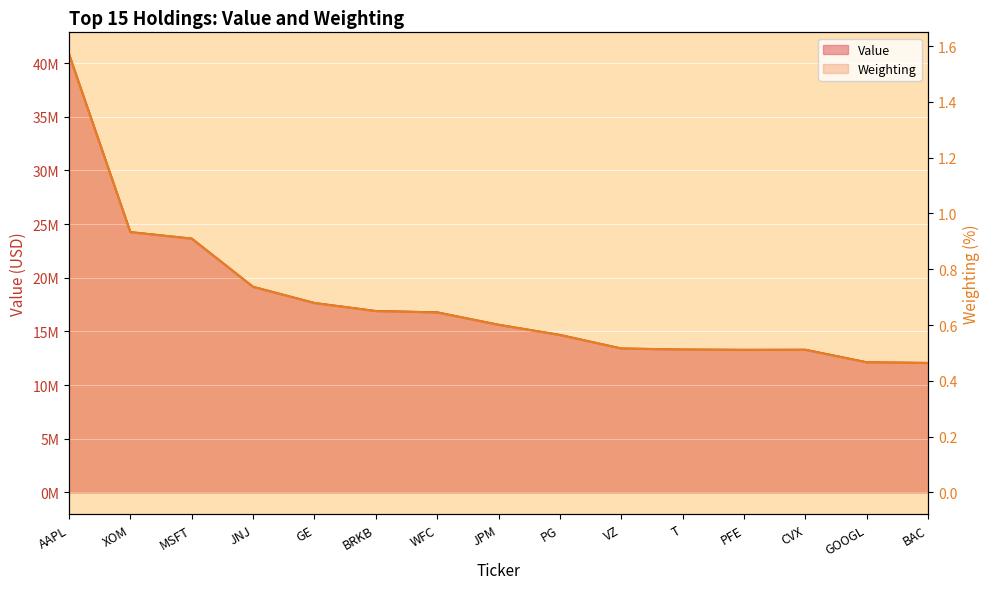

What is the label of the 9th point from the right?

WFC